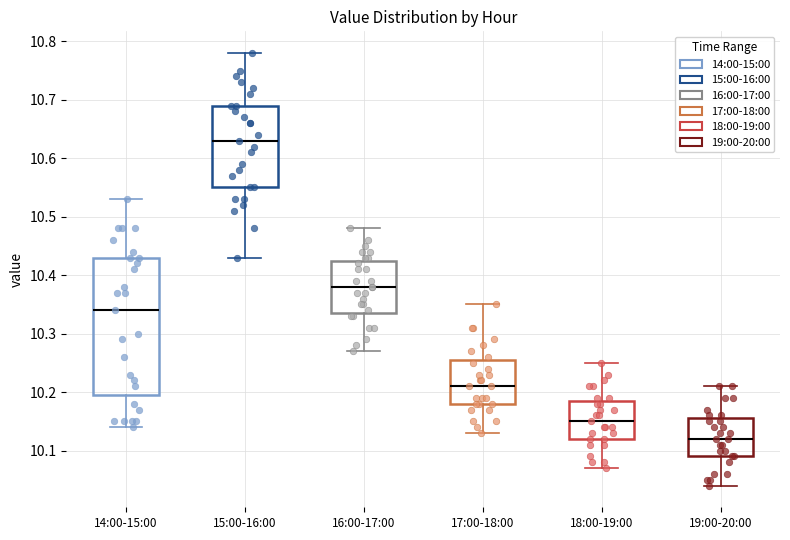

Which box has the lowest median line?

19:00-20:00